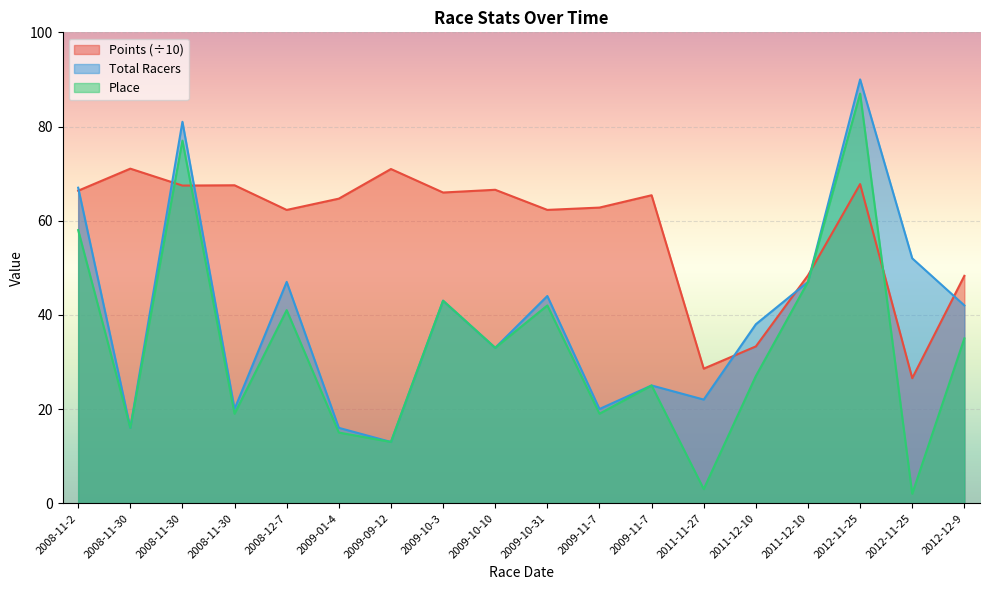

Reading left to right, what are all the values shown in this chart?

Points: 66.4	71.0	67.5	67.5	62.3	64.7	71.0	66.0	66.6	62.3	62.8	65.4	28.6	33.3	48.4	67.8	26.5	48.3
Place: 58.0	16.0	77.0	19.0	41.0	15.0	13.0	43.0	33.0	42.0	19.0	25.0	3.0	27.0	47.0	87.0	2.0	35.0
Total Racers: 67.0	16.0	81.0	20.0	47.0	16.0	13.0	43.0	33.0	44.0	20.0	25.0	22.0	38.0	47.0	90.0	52.0	42.0